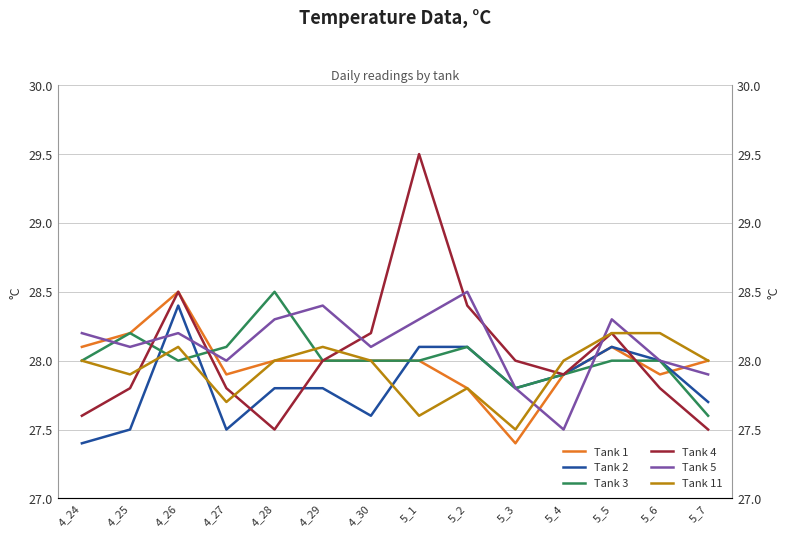

Reading left to right, list all the values displayed in this chart.

Tank 1: 28.1	28.2	28.5	27.9	28.0	28.0	28.0	28.0	27.8	27.4	27.9	28.1	27.9	28.0
Tank 2: 27.4	27.5	28.4	27.5	27.8	27.8	27.6	28.1	28.1	27.8	27.9	28.1	28.0	27.7
Tank 3: 28.0	28.2	28.0	28.1	28.5	28.0	28.0	28.0	28.1	27.8	27.9	28.0	28.0	27.6
Tank 4: 27.6	27.8	28.5	27.8	27.5	28.0	28.2	29.5	28.4	28.0	27.9	28.2	27.8	27.5
Tank 5: 28.2	28.1	28.2	28.0	28.3	28.4	28.1	28.3	28.5	27.8	27.5	28.3	28.0	27.9
Tank 11: 28.0	27.9	28.1	27.7	28.0	28.1	28.0	27.6	27.8	27.5	28.0	28.2	28.2	28.0